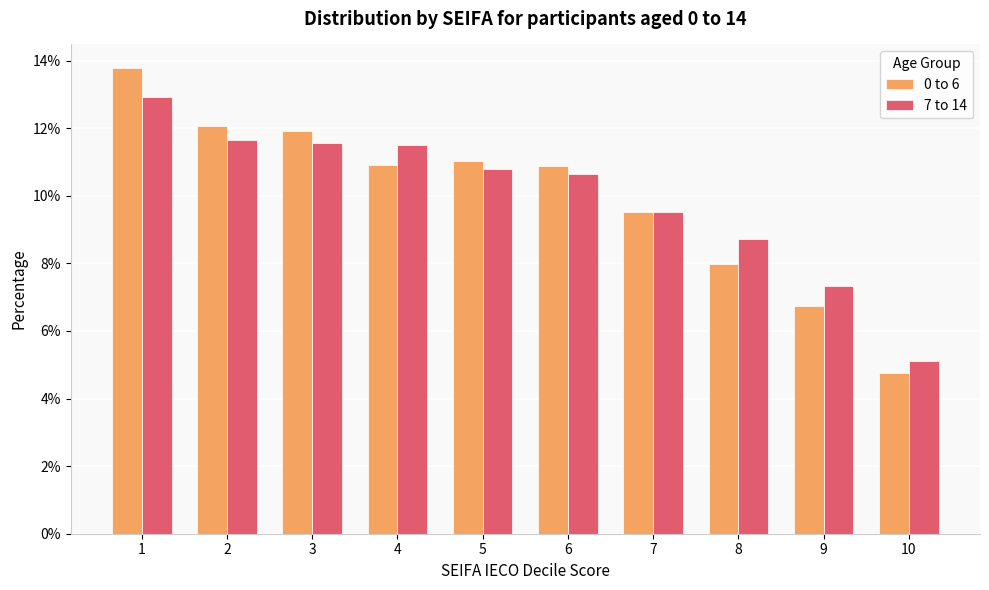

Are the bars grouped side by side (vs. stacked)?

Yes